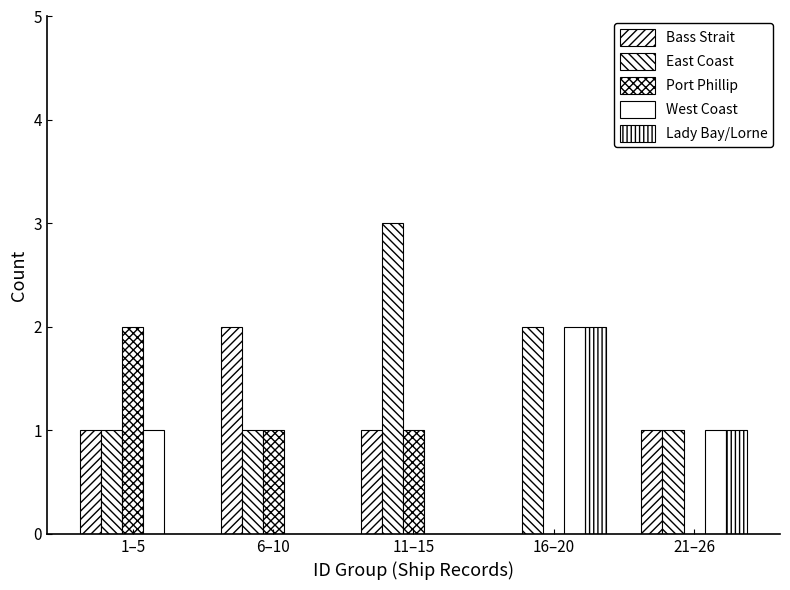

Which category has the lowest value across all series?

16–20